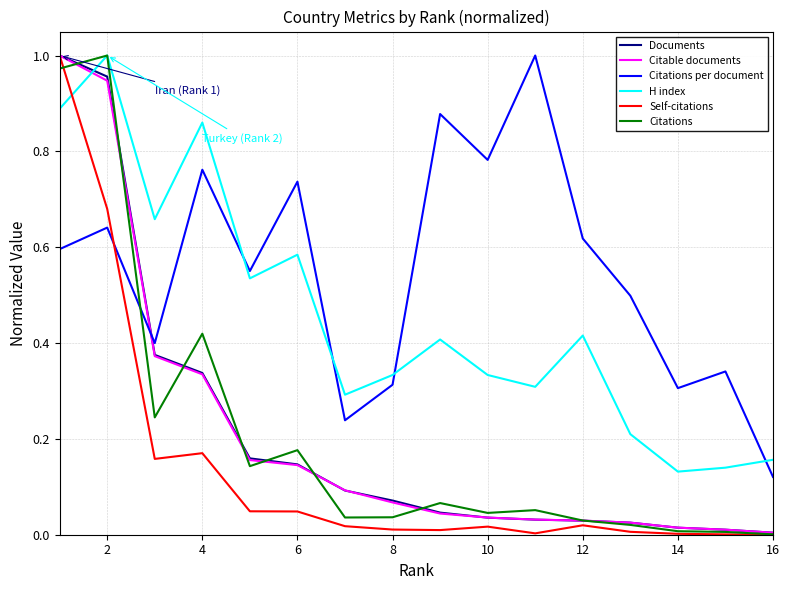

How many intersections are there between Citations per document and Self-citations?

1